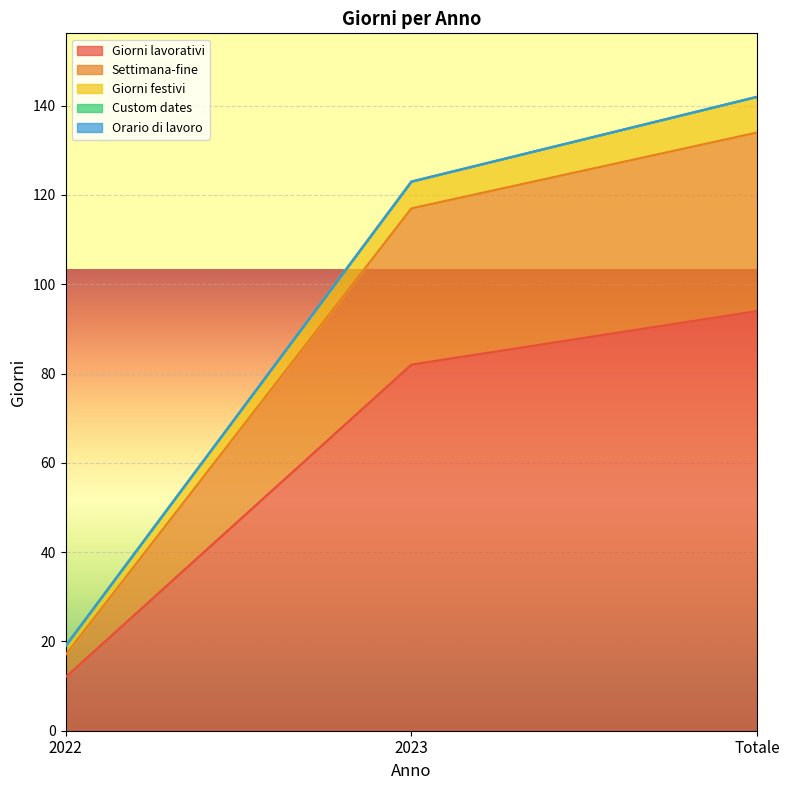

What is the difference between the maximum and second lowest values in the Settimana-fine series?

17